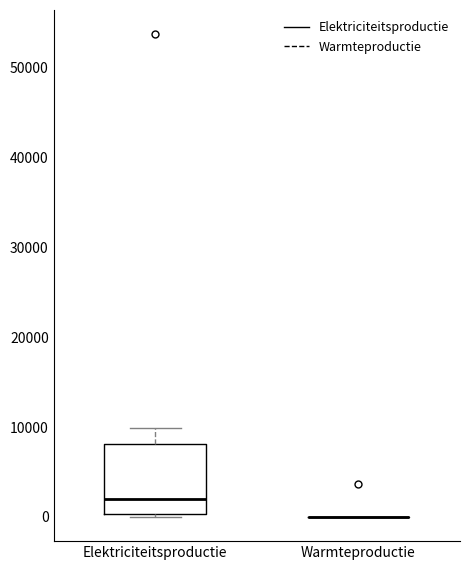

Where does the median line of the box for Elektriciteitsproductie sit on the y-axis? The values are not printed on the chart, so give them approximately, as read against the axis.

2000